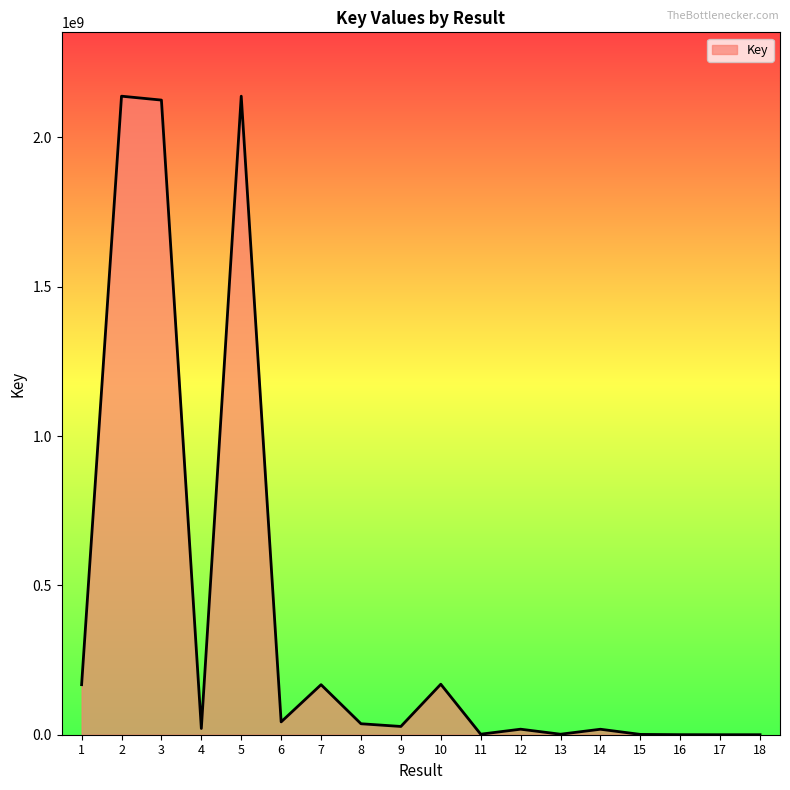

Is it true that the value at 16 is 161393?

True